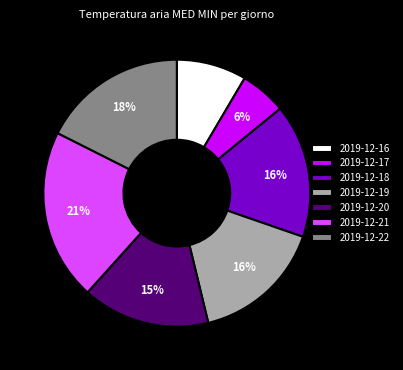

What is the ratio of the value at 2019-12-22 to the value at 2019-12-19?

1.1